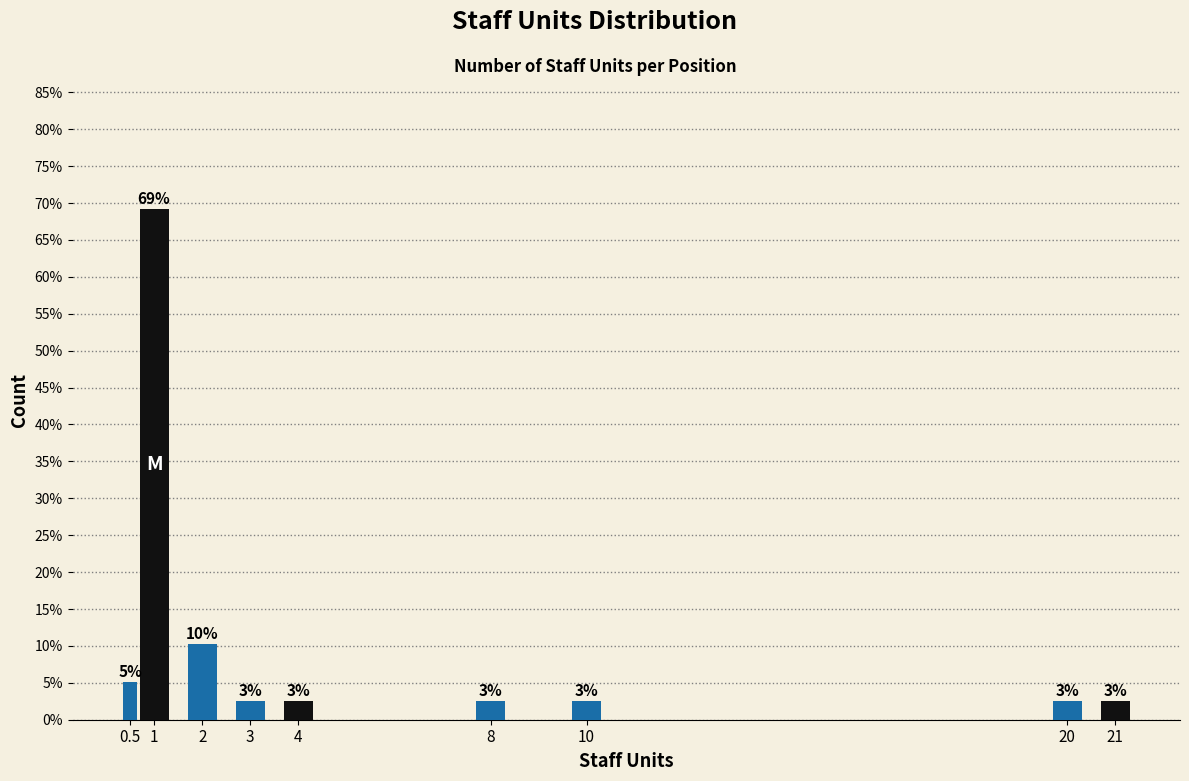

How many bars are there in total?

9